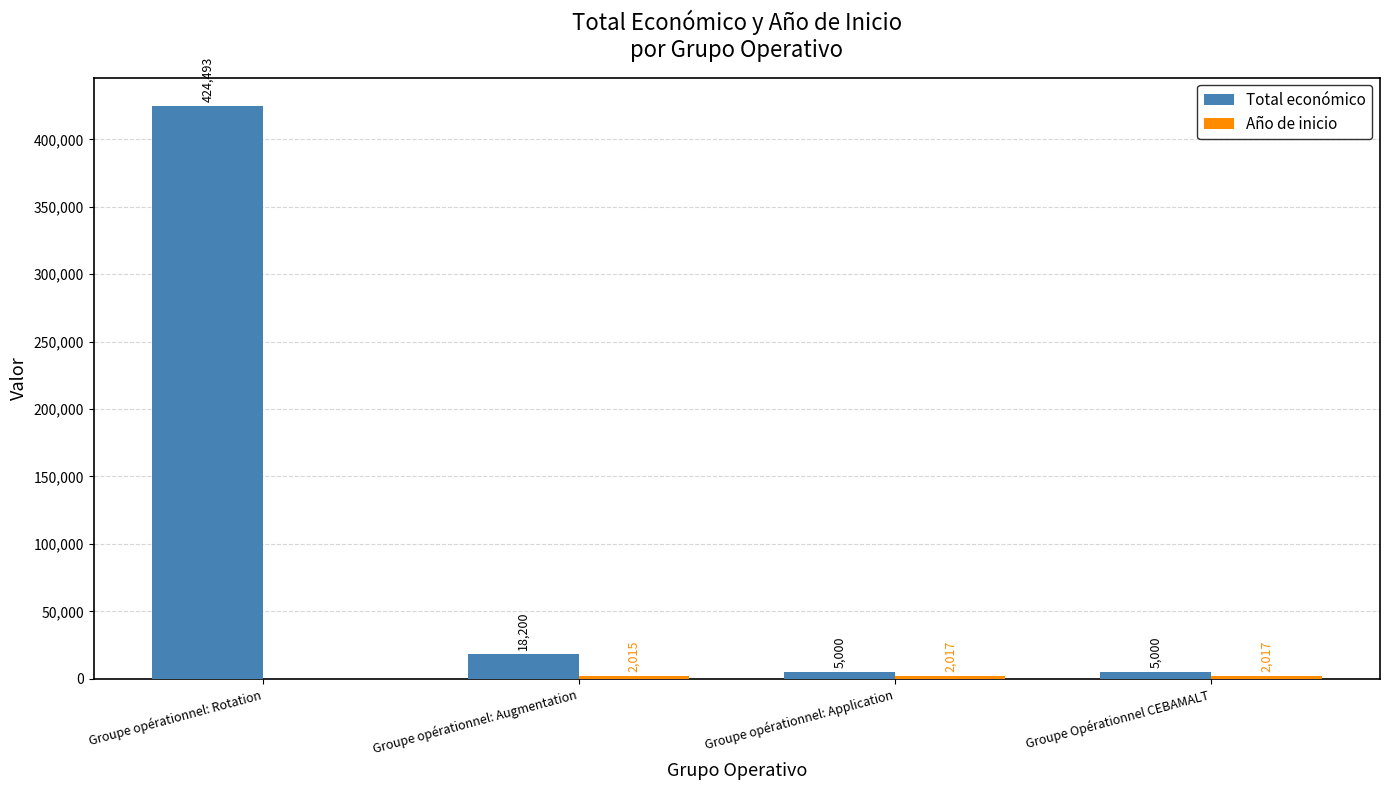

What is the sum of all Total económico values?

452693